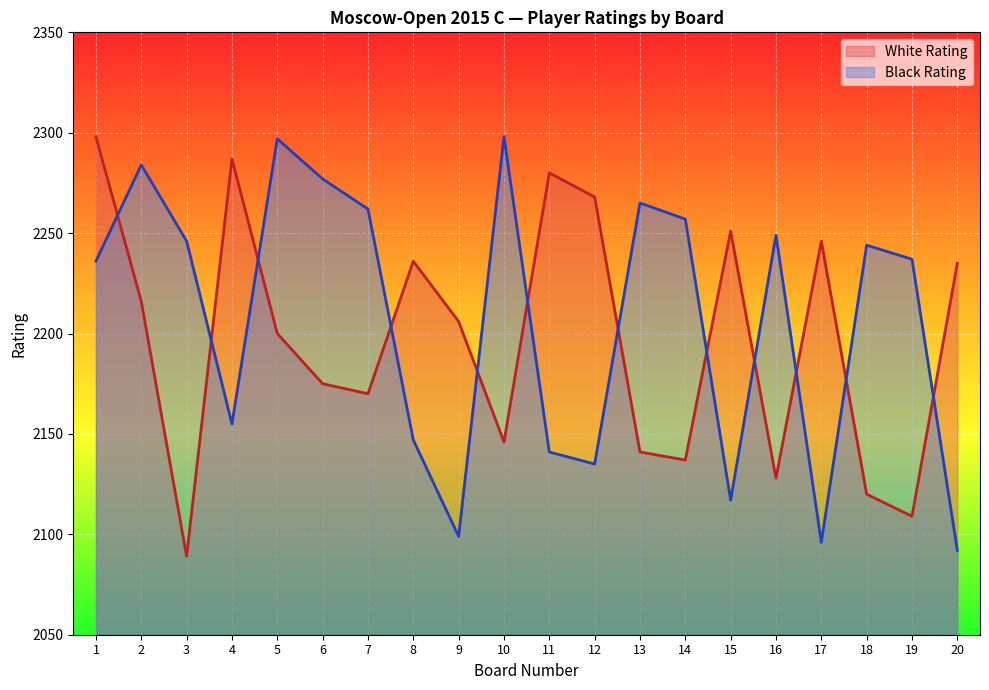

At which label does Black Rating reach its peak?

10